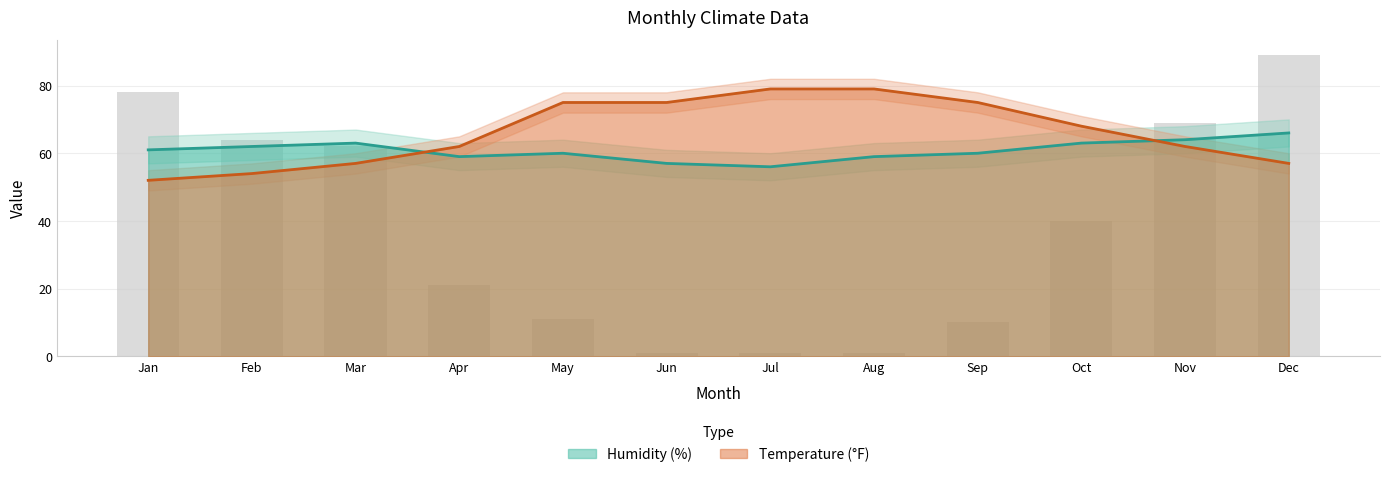

Rank the series by their average value, from highest to lowest.

Temperature (°F), Humidity (%)